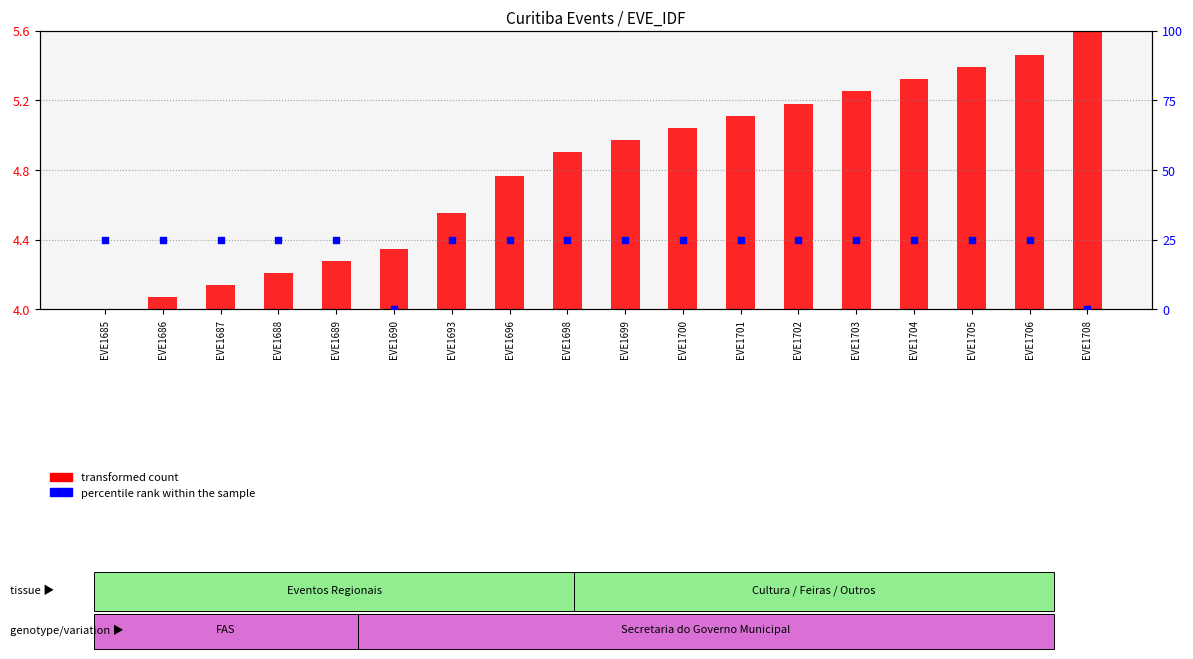

Which series has the largest total across all categories?

percentile rank within the sample